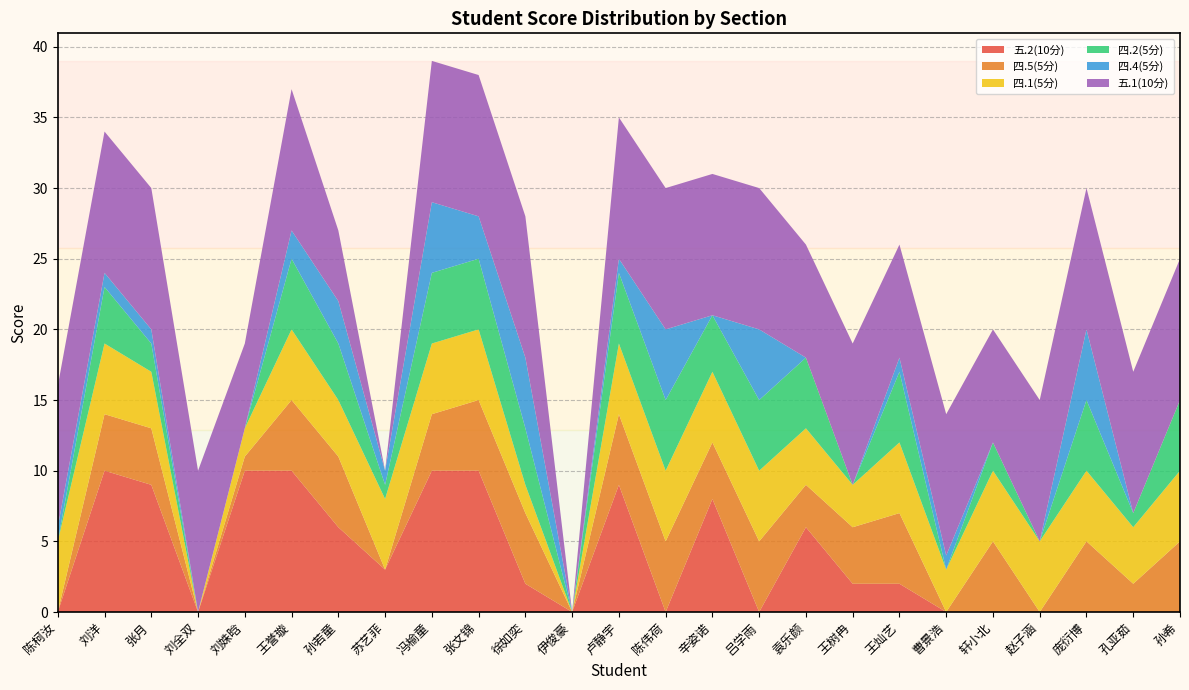

Reading left to right, transcribe all the data shown in this chart.

五.2(10分): 0	10	9	0	10	10	6	3	10	10	2	0	9	0	8	0	6	2	2	0	0	0	0	0	0
四.5(5分): 0	4	4	0	1	5	5	0	4	5	5	0	5	5	4	5	3	4	5	0	5	0	5	2	5
四.1(5分): 5	5	4	0	2	5	4	5	5	5	2	0	5	5	5	5	4	3	5	3	5	5	5	4	5
四.2(5分): 0	4	2	0	0	5	4	1	5	5	4	0	5	5	4	5	5	0	5	0	2	0	5	1	5
四.4(5分): 1	1	1	0	0	2	3	1	5	3	5	0	1	5	0	5	0	0	1	1	0	0	5	0	0
五.1(10分): 10	10	10	10	6	10	5	0	10	10	10	0	10	10	10	10	8	10	8	10	8	10	10	10	10